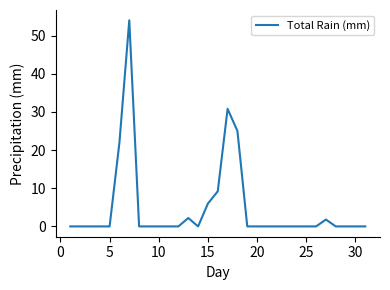

What is the difference between the maximum and minimum values?

54.0